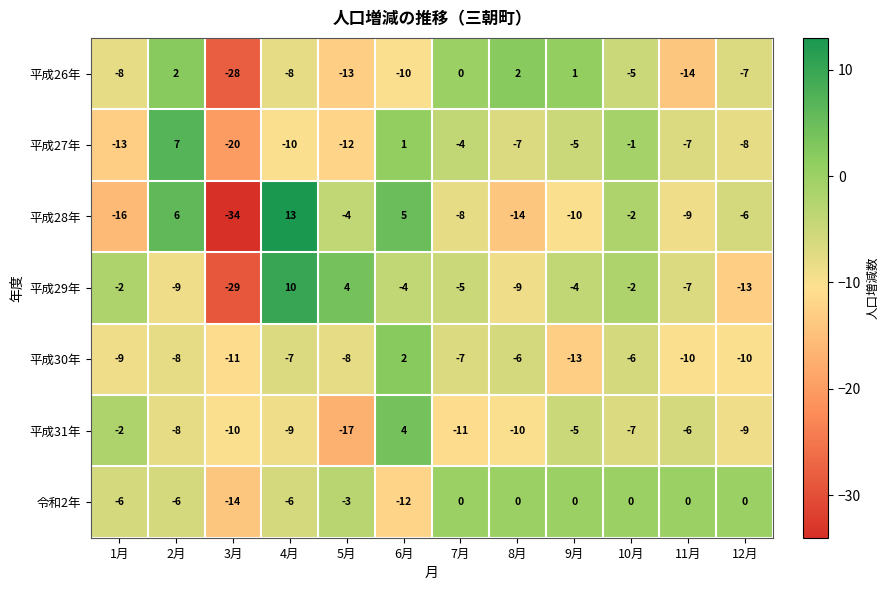

At which label is 平成26年 closest to -13?

5月